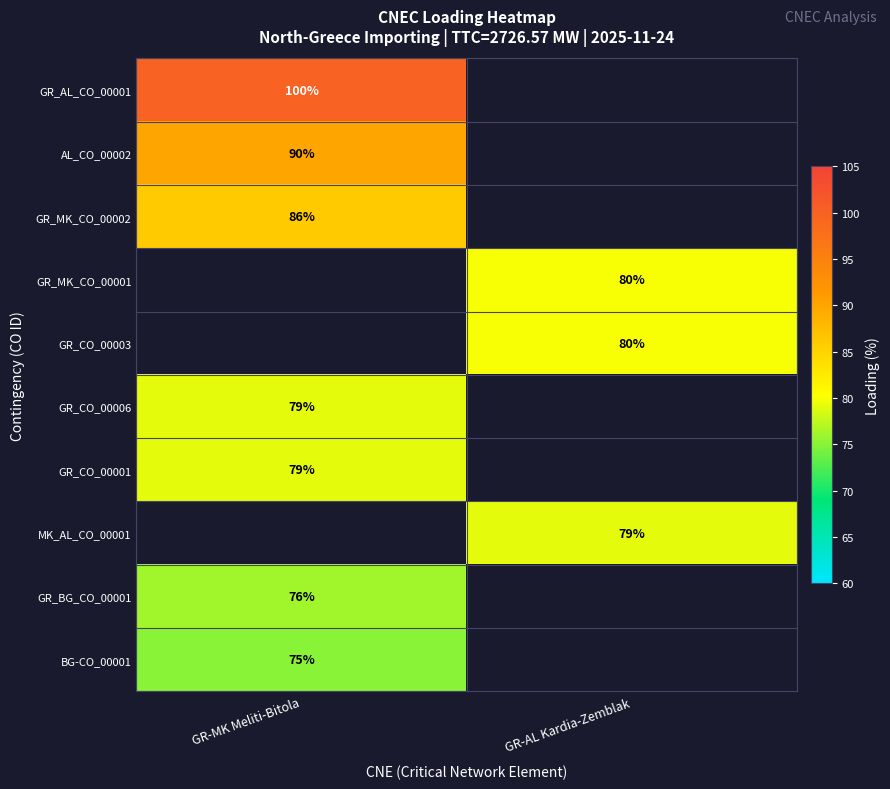

What is the minimum value shown in the chart?

75.0